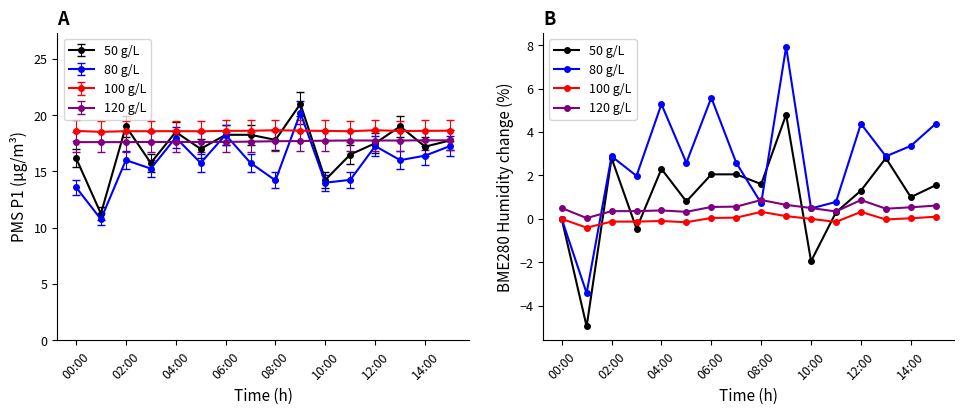

True or false: 80 g/L has a value of 1.7 at 15.

False